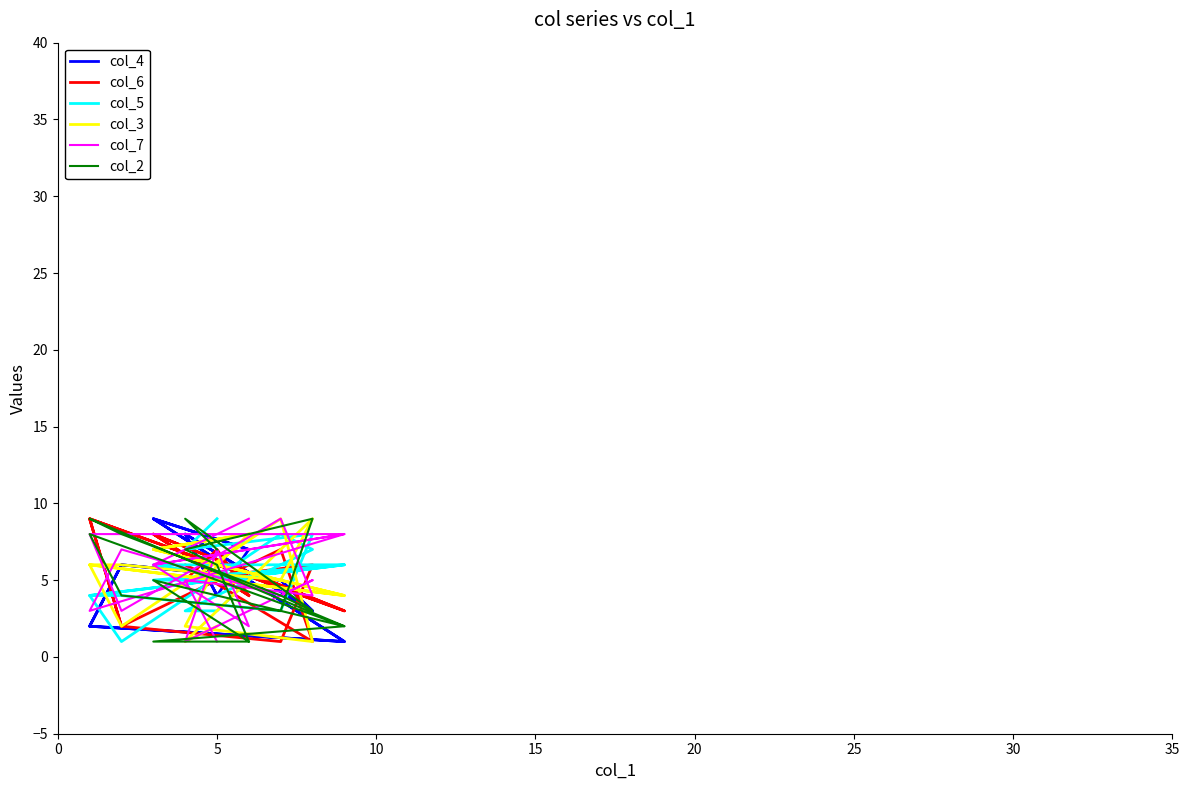

The value of col_5 at 35 is 2. True or false?

False